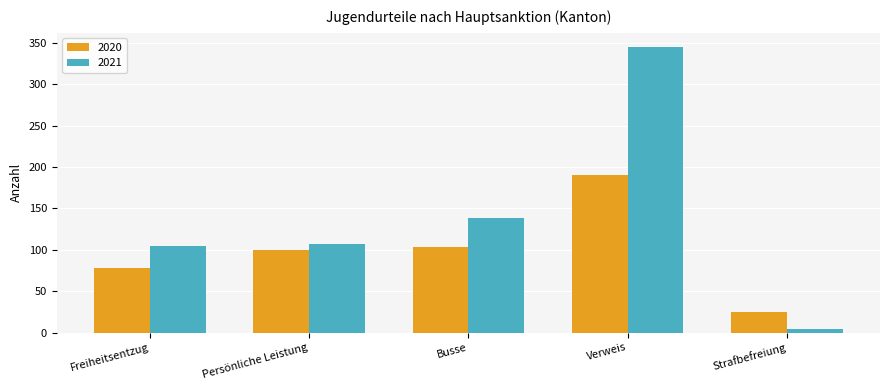

What is the average value of the 2020 series?

99